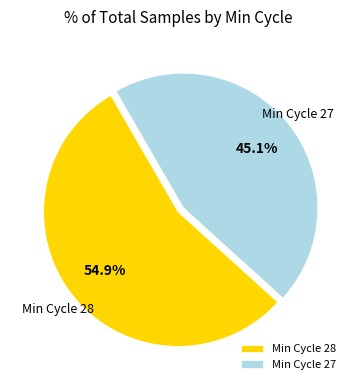

Rank the categories by value from lowest to highest.

Min Cycle 27, Min Cycle 28